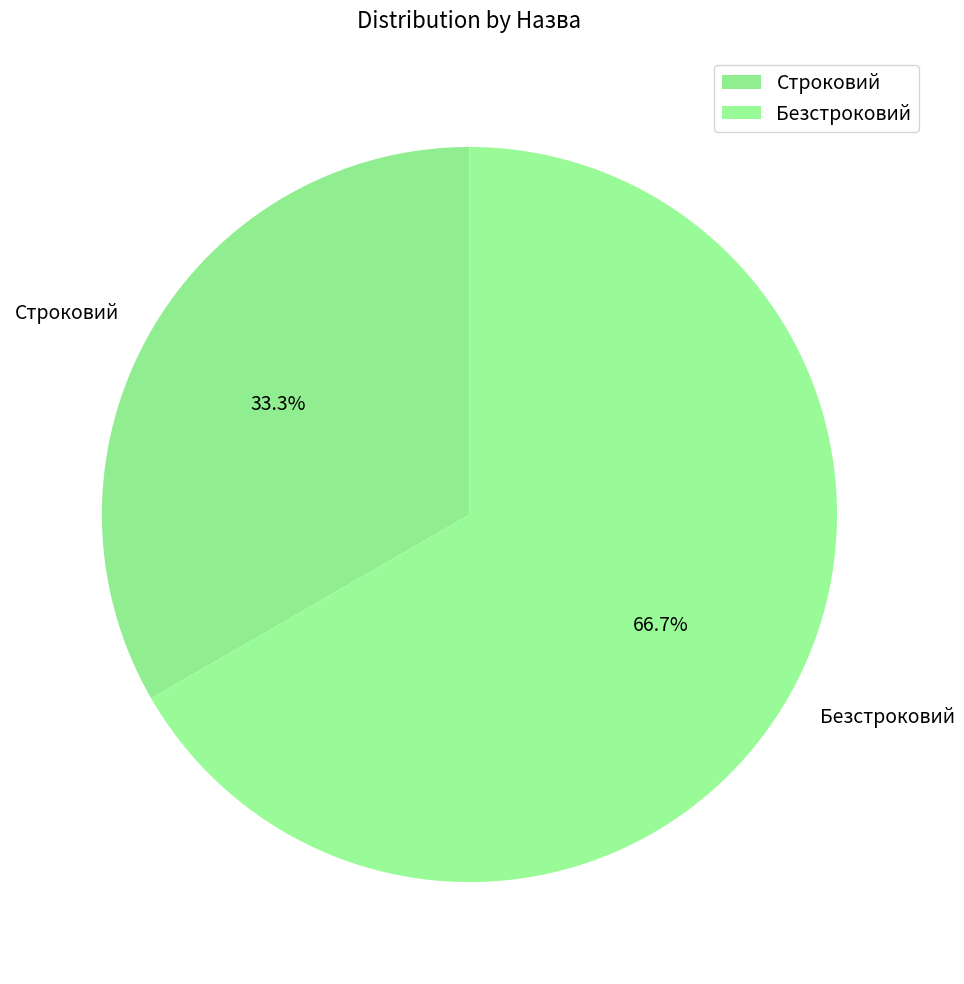

Count the number of slices in the pie.

2